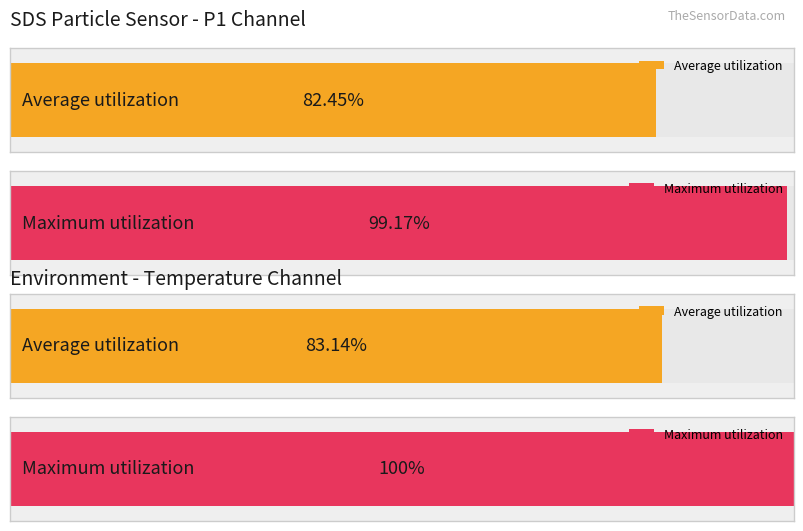

How many bars are there in each group?

2